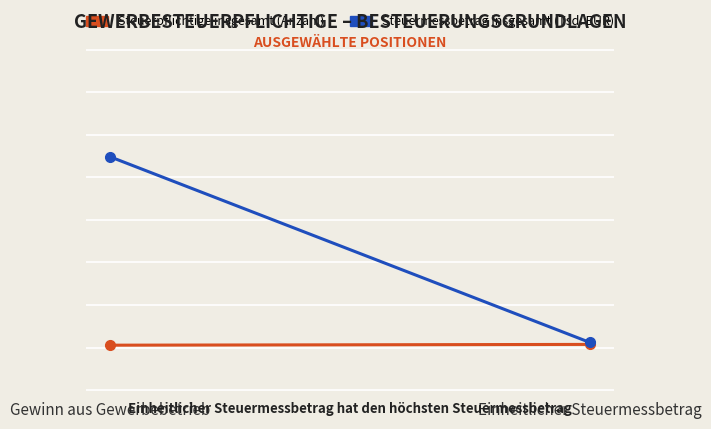

What is the sum of the Steuerpflichtige insgesamt (Anzahl) values at Gewinn aus Gewerbebetrieb and Einheitlicher Steuermessbetrag?

338520